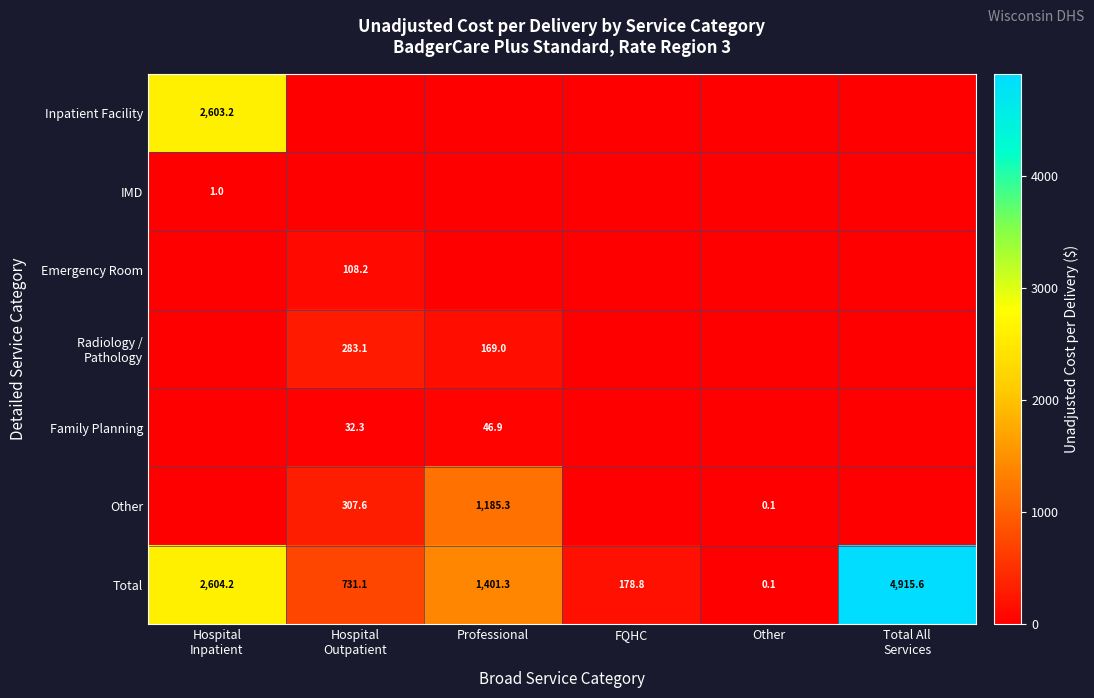

How many positive values does the Emergency Room series have?

1